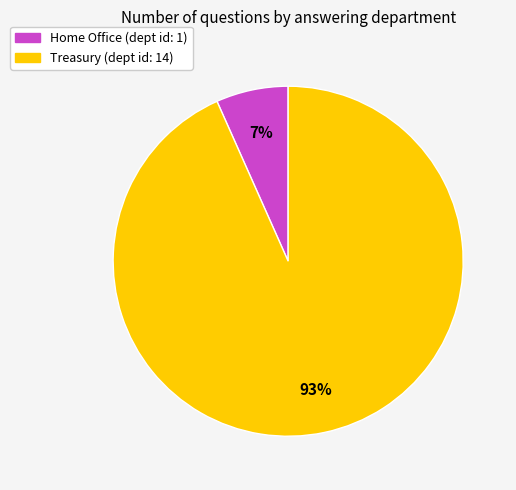

Rank the categories by value from highest to lowest.

Treasury, Home Office